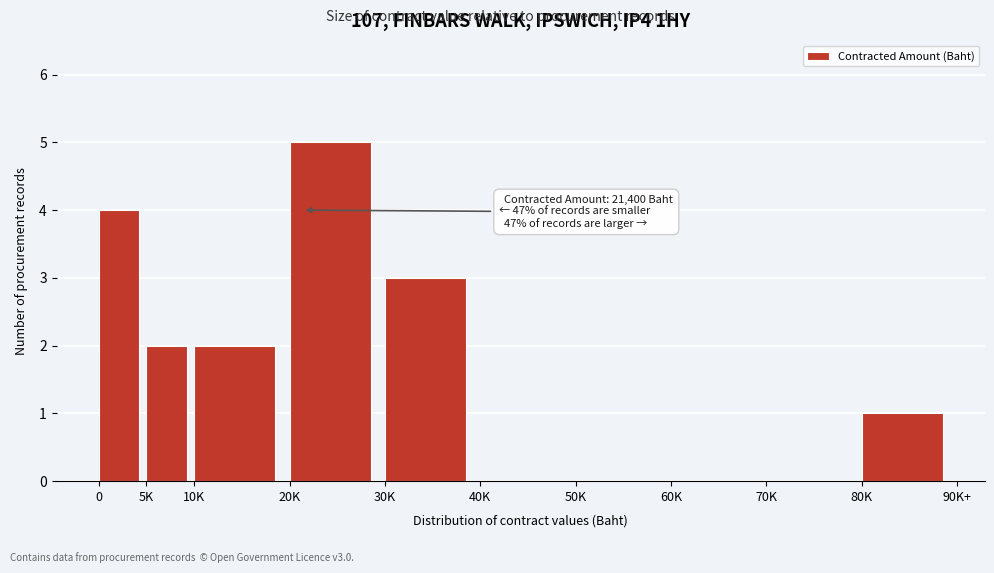

Reading left to right, transcribe all the data shown in this chart.

0=4	5K=2	10K=2	20K=5	30K=3	40K=0	50K=0	60K=0	70K=0	80K=1